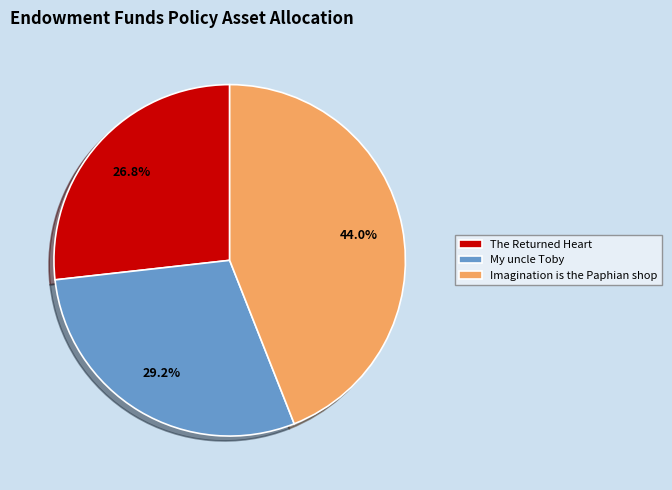

To the nearest percent, what is the average slice percentage?

33%